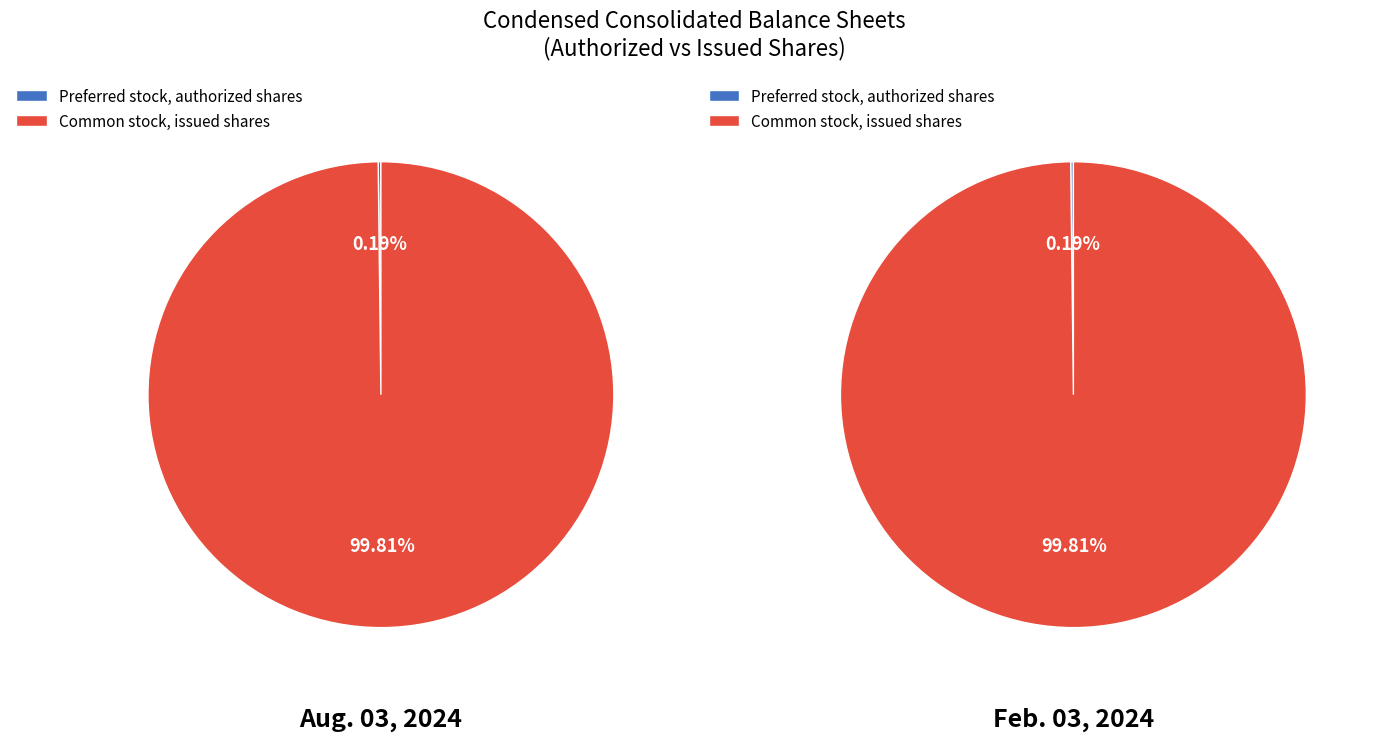

Which category accounts for the majority?

Common stock, issued shares